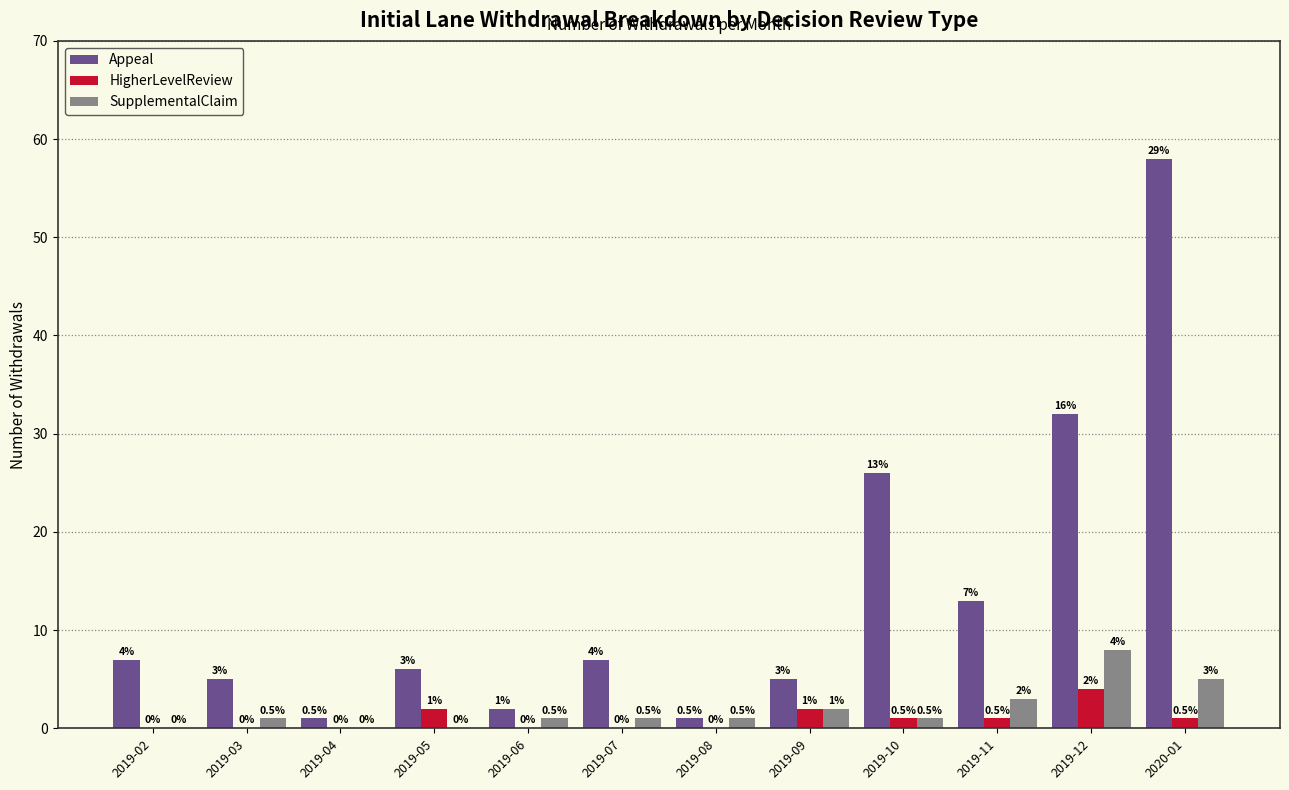

Reading left to right, list all the values displayed in this chart.

Appeal: 2019-02=7	2019-03=5	2019-04=1	2019-05=6	2019-06=2	2019-07=7	2019-08=1	2019-09=5	2019-10=26	2019-11=13	2019-12=32	2020-01=58
HigherLevelReview: 2019-02=0	2019-03=0	2019-04=0	2019-05=2	2019-06=0	2019-07=0	2019-08=0	2019-09=2	2019-10=1	2019-11=1	2019-12=4	2020-01=1
SupplementalClaim: 2019-02=0	2019-03=1	2019-04=0	2019-05=0	2019-06=1	2019-07=1	2019-08=1	2019-09=2	2019-10=1	2019-11=3	2019-12=8	2020-01=5